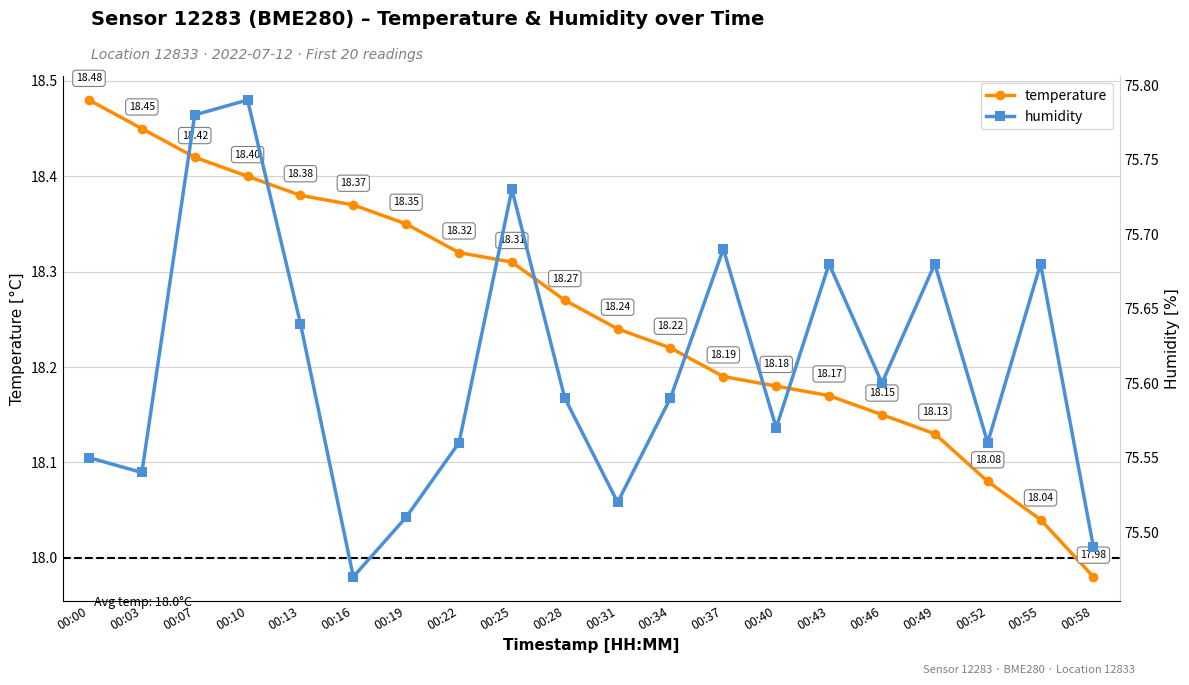

True or false: temperature and humidity intersect in this chart.

False